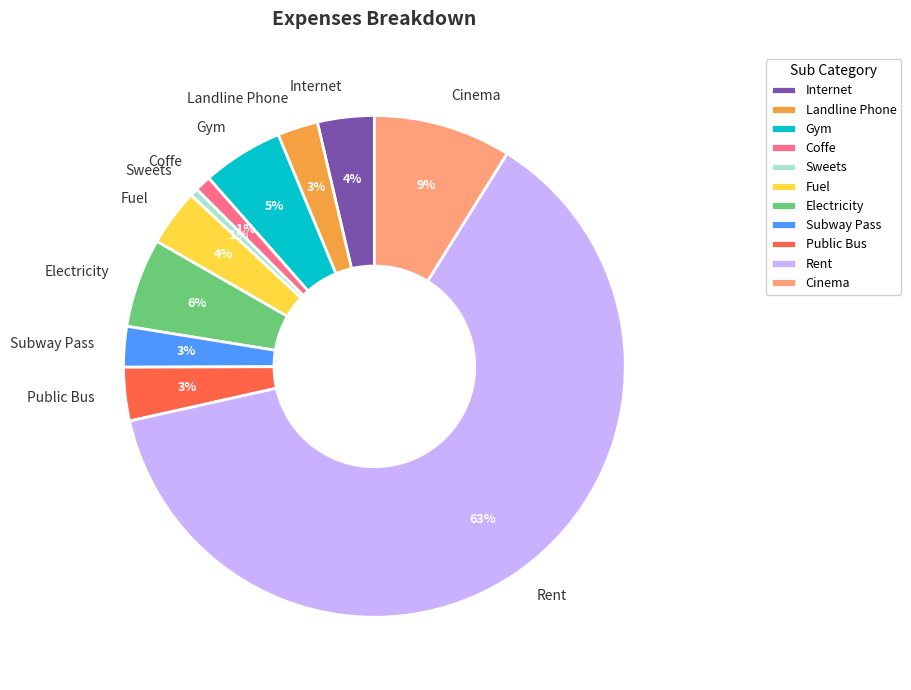

Which has a higher value, Fuel or Coffe?

Fuel